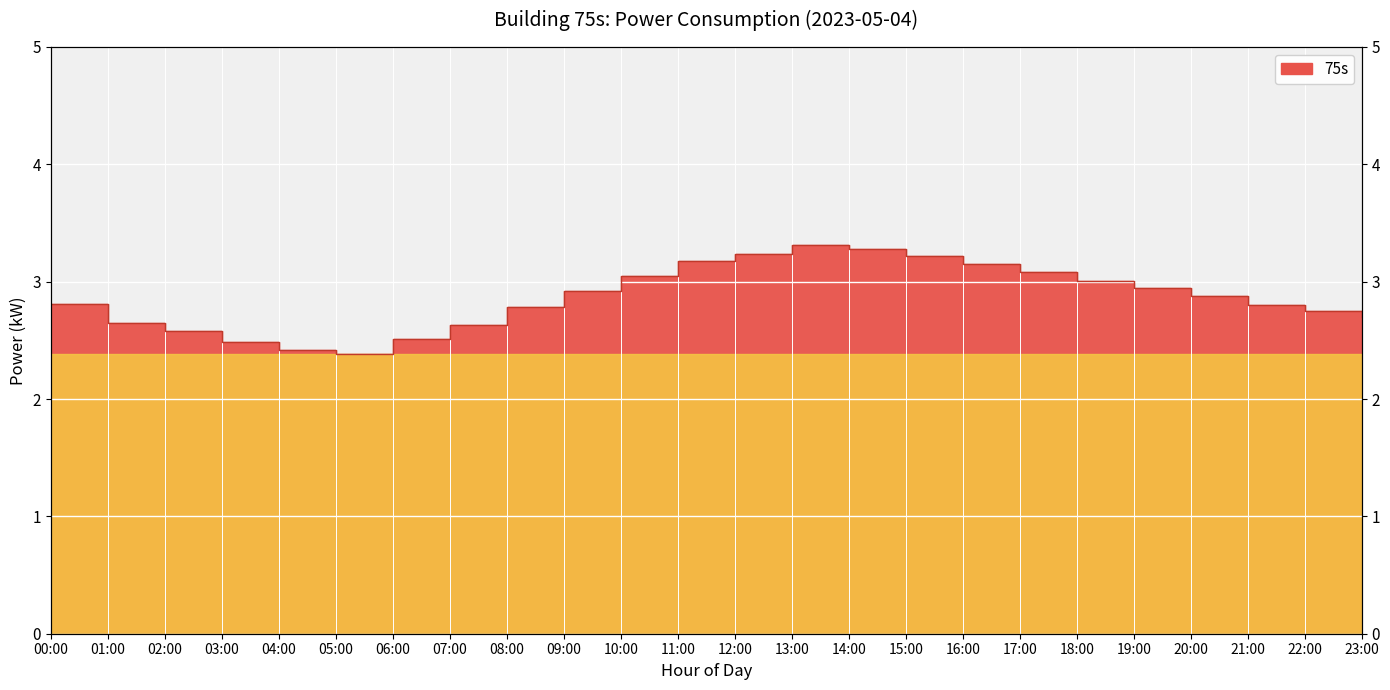

What is the sum of all values?

68.8